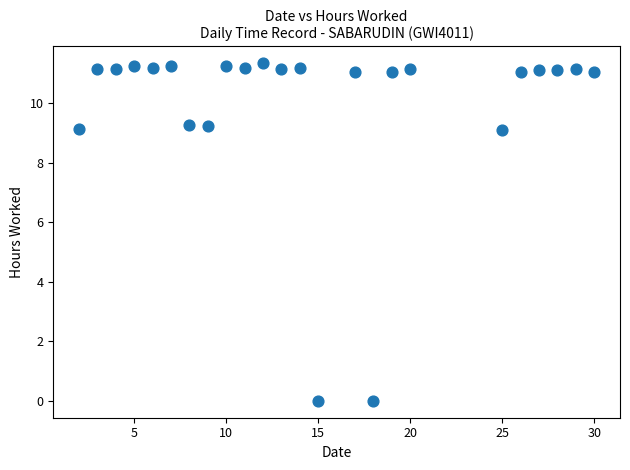

What is the range of Y values (max minus min)?

11.3